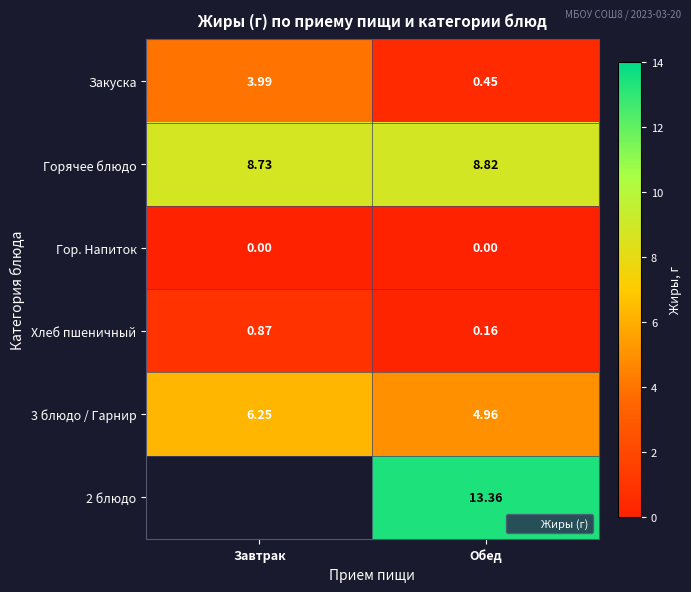

How many series are shown in this chart?

6